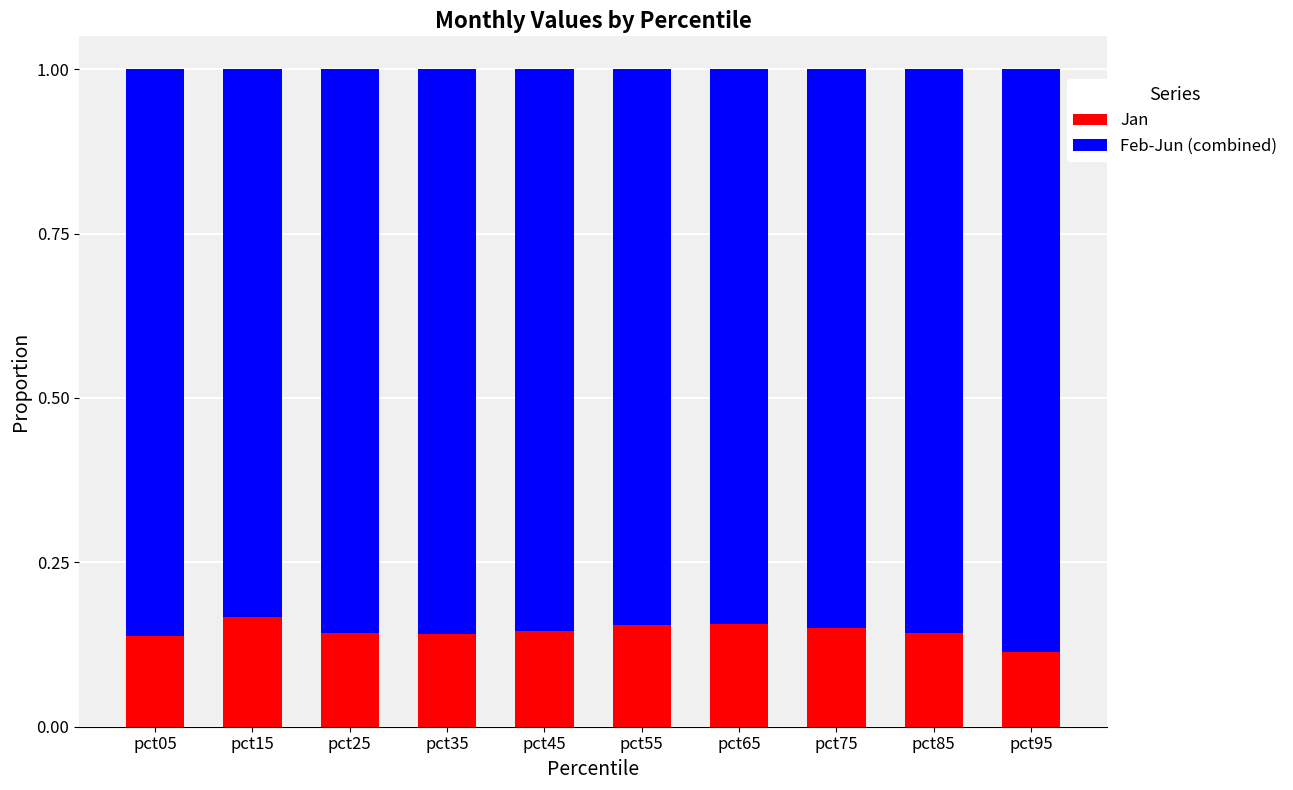

True or false: Jan has a value of 0.2 at pct95.

False